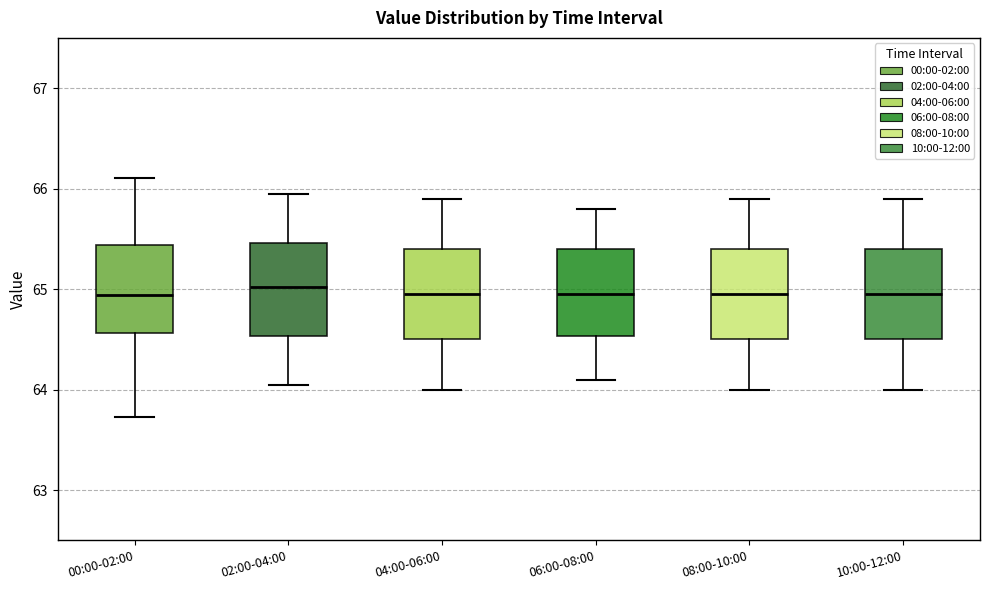

Reading left to right, read every box against the y-axis: the position of its median line, the range the box covers, and the ends of its whiskers. The values are not printed on the chart, so give them approximately, as read against the axis.

00:00-02:00: median 64.9, box 64.6 to 65.4, whiskers 63.7 to 66.1
02:00-04:00: median 65.0, box 64.5 to 65.5, whiskers 64.1 to 66.0
04:00-06:00: median 65.0, box 64.5 to 65.4, whiskers 64.0 to 65.9
06:00-08:00: median 65.0, box 64.5 to 65.4, whiskers 64.1 to 65.8
08:00-10:00: median 65.0, box 64.5 to 65.4, whiskers 64.0 to 65.9
10:00-12:00: median 65.0, box 64.5 to 65.4, whiskers 64.0 to 65.9